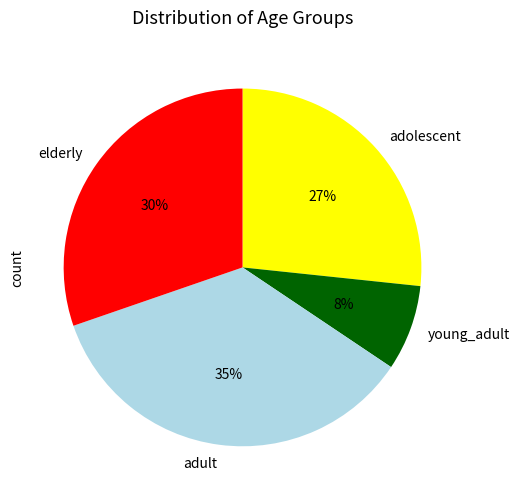

Between young_adult and elderly, which is larger?

elderly